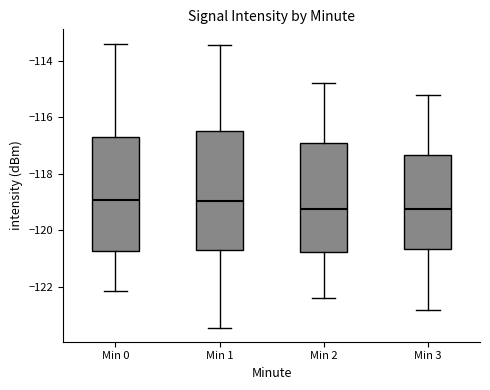

Where does the lower whisker of the box for Min 3 end on the y-axis? The values are not printed on the chart, so give them approximately, as read against the axis.

-122.8